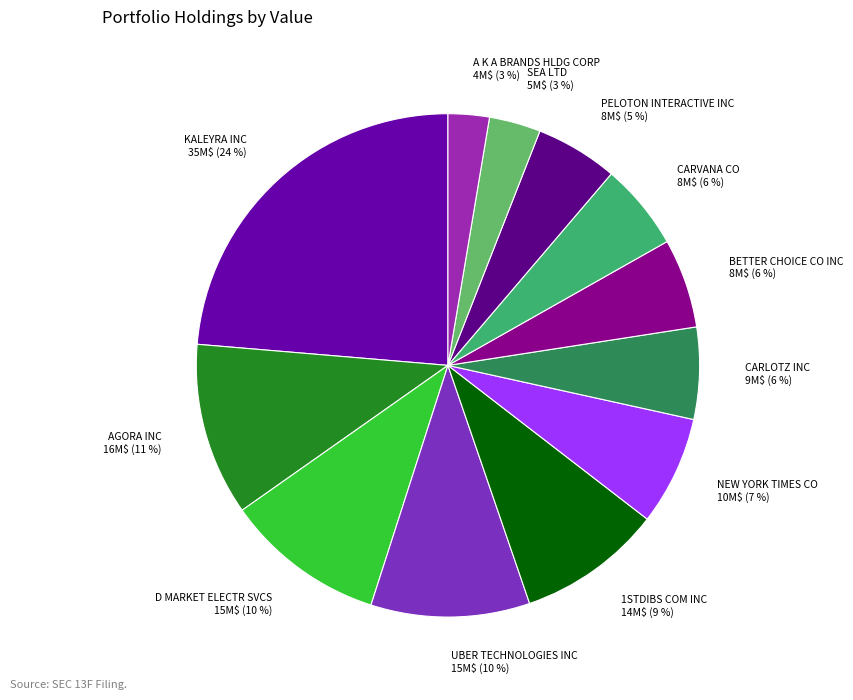

The D MARKET ELECTR SVCS slice represents 21% of the pie. True or false?

False